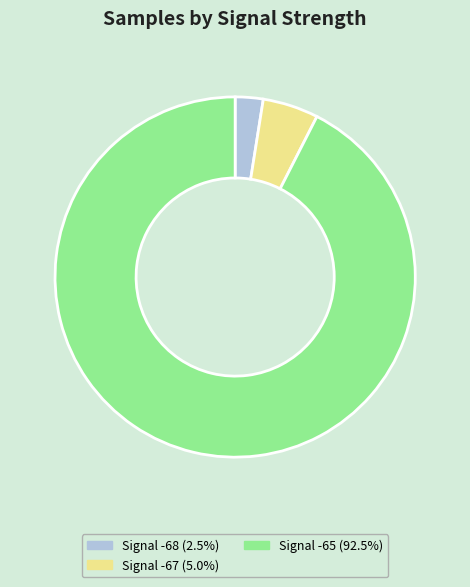

Count the number of slices in the pie.

3